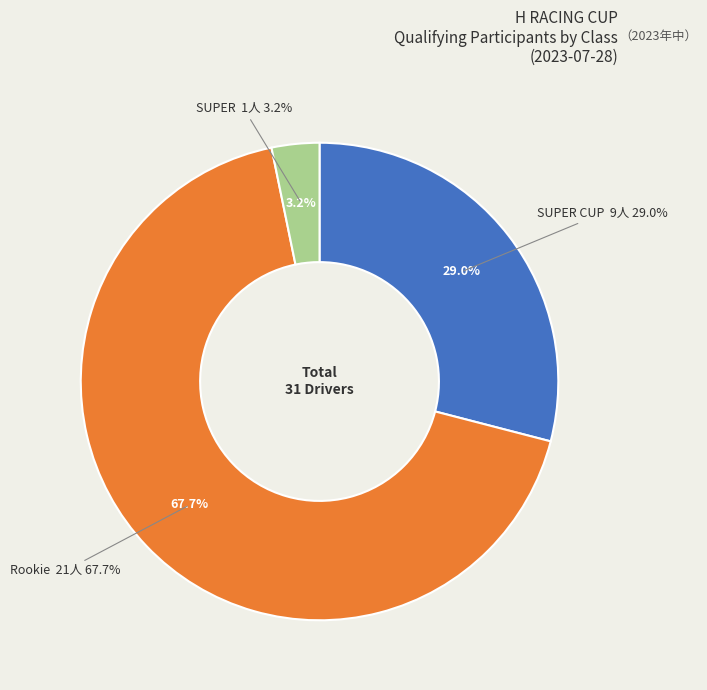

To the nearest percent, what portion does Rookie represent?

68%